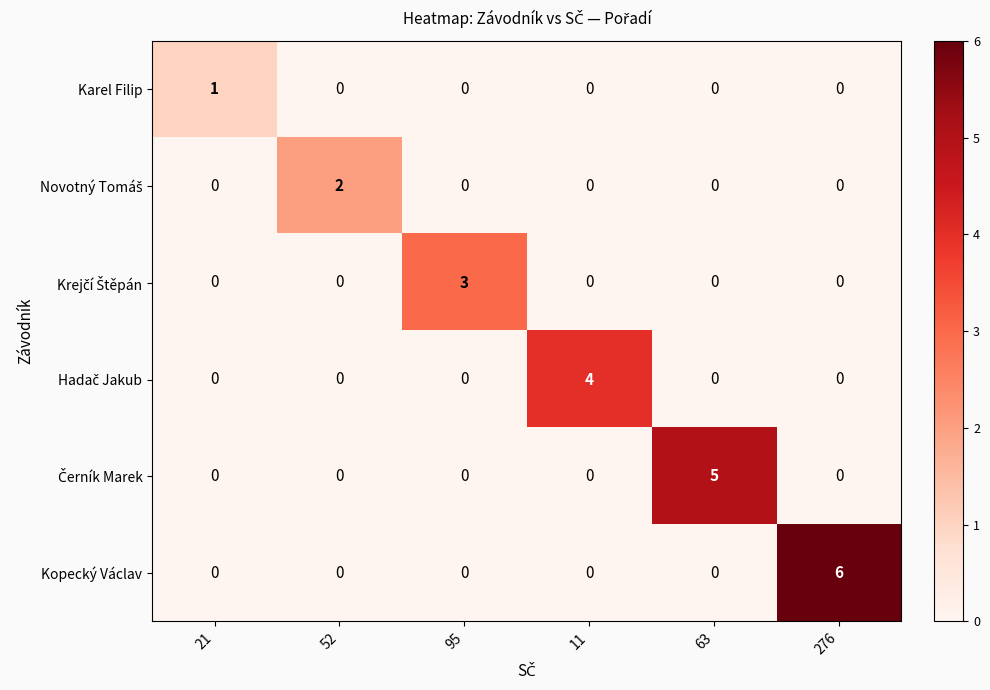

What value does the Kopecký Václav series have at 276?

6